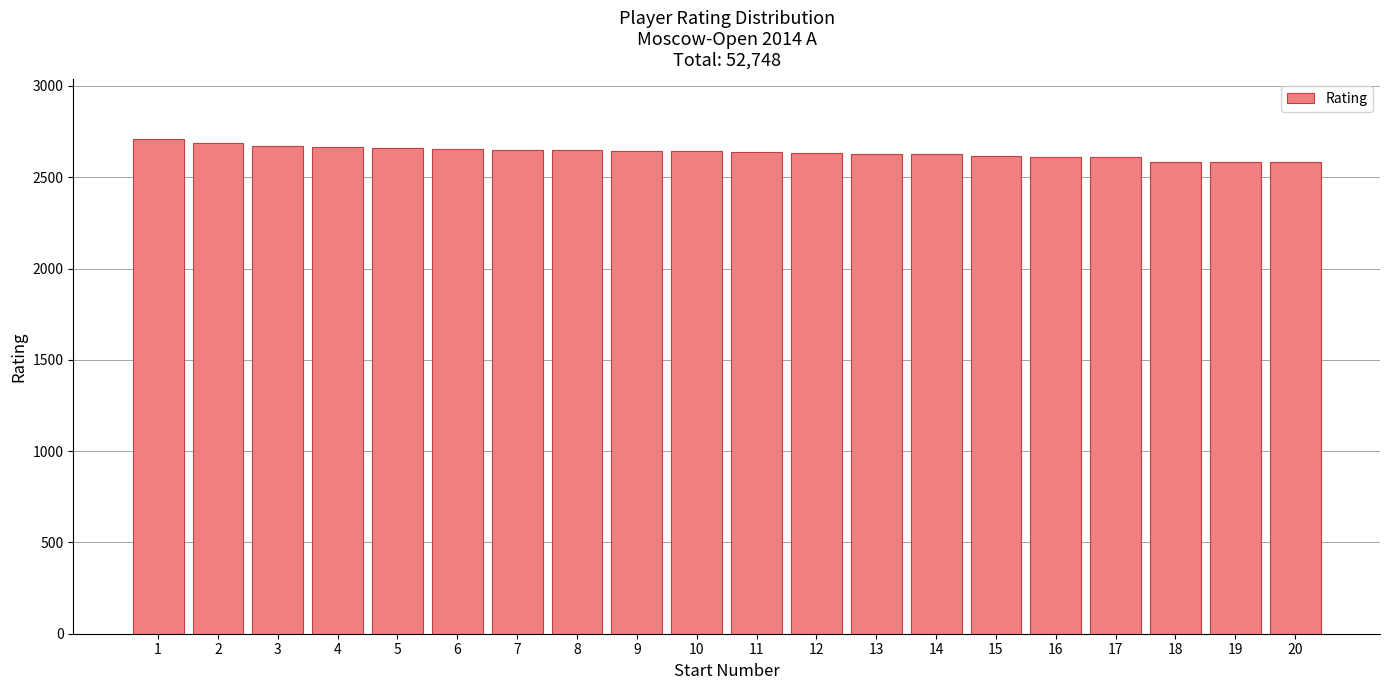

What is the value of the 19th bar from the left?

2584